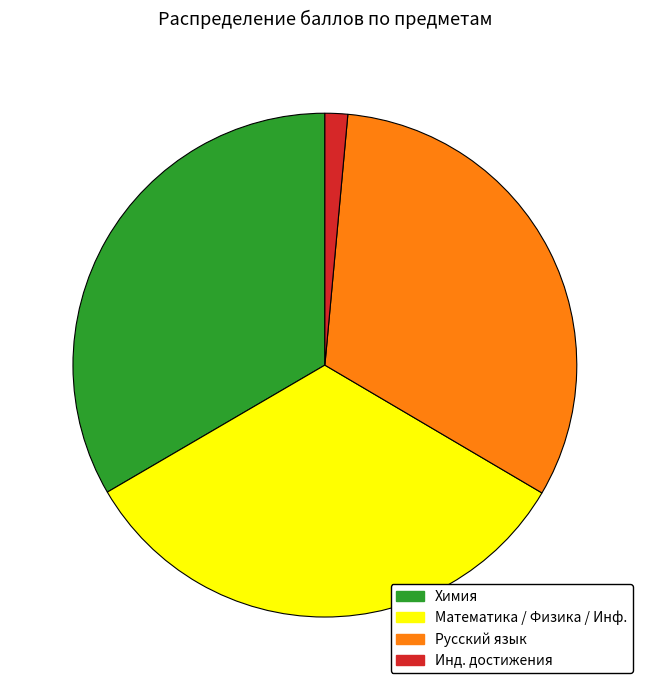

How many slices are in this pie chart?

4